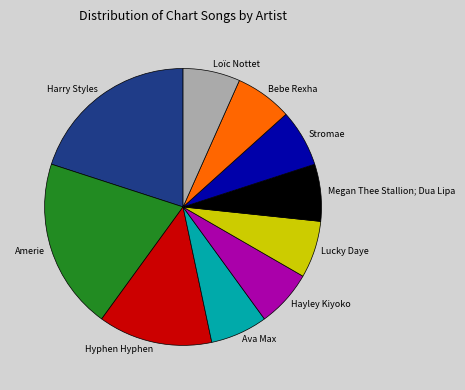

True or false: Bebe Rexha accounts for 1% of the total.

False